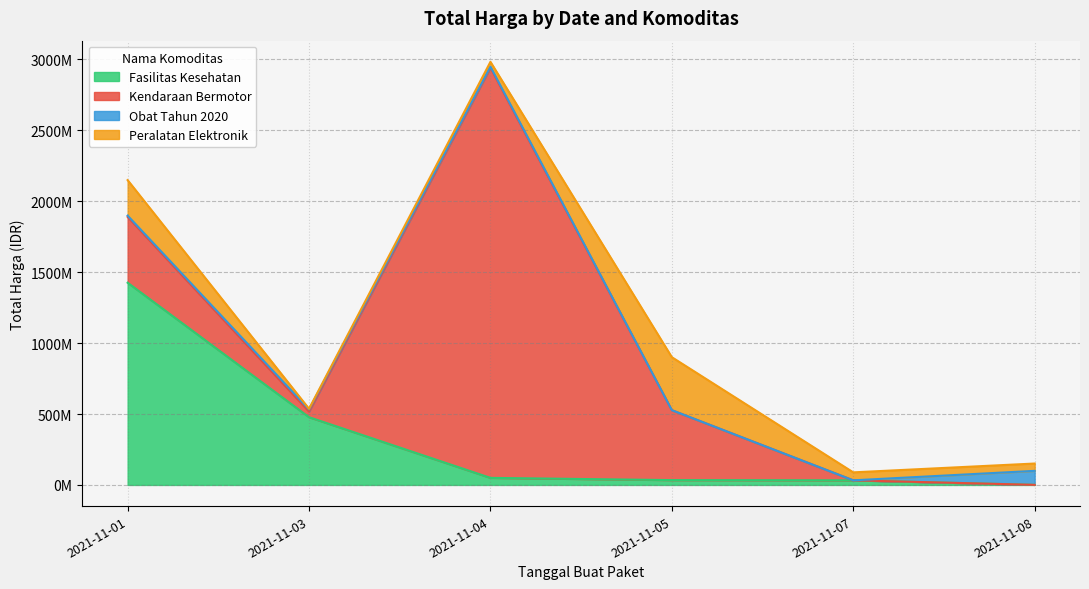

Does the chart have visible grid lines?

Yes